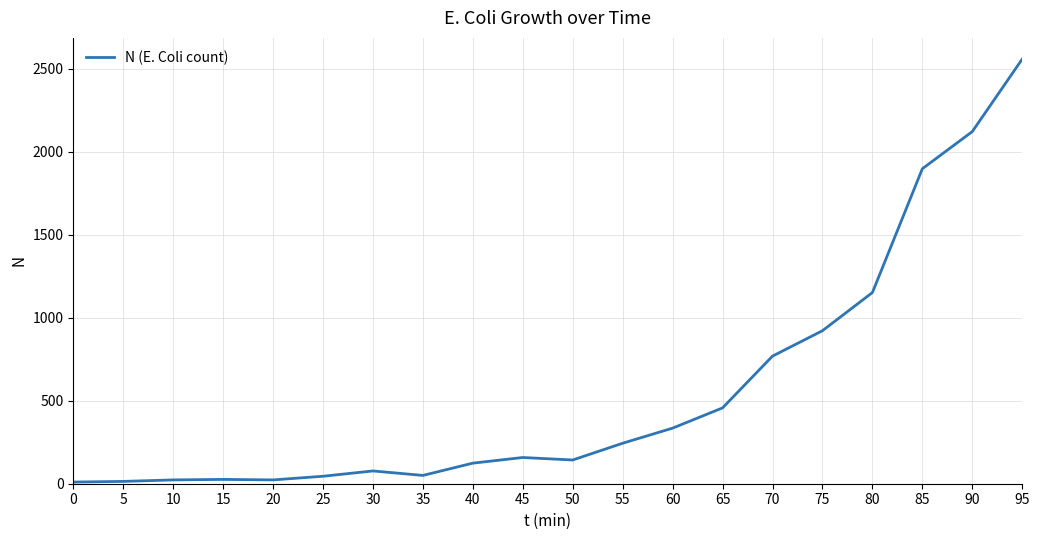

Is it true that the value at 65 is 108?

False